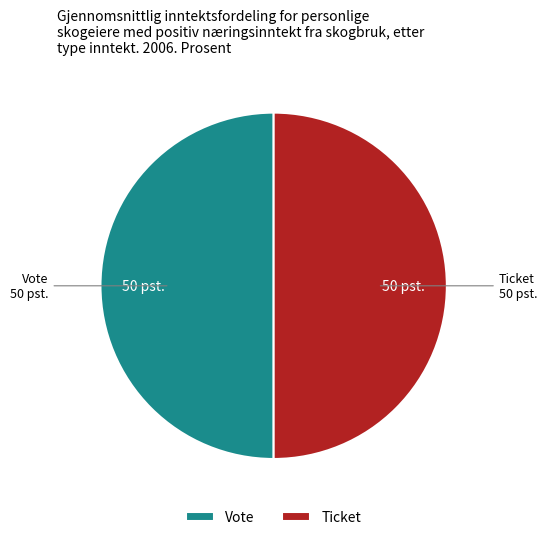

Do Ticket and Vote together represent more than half of the pie?

Yes